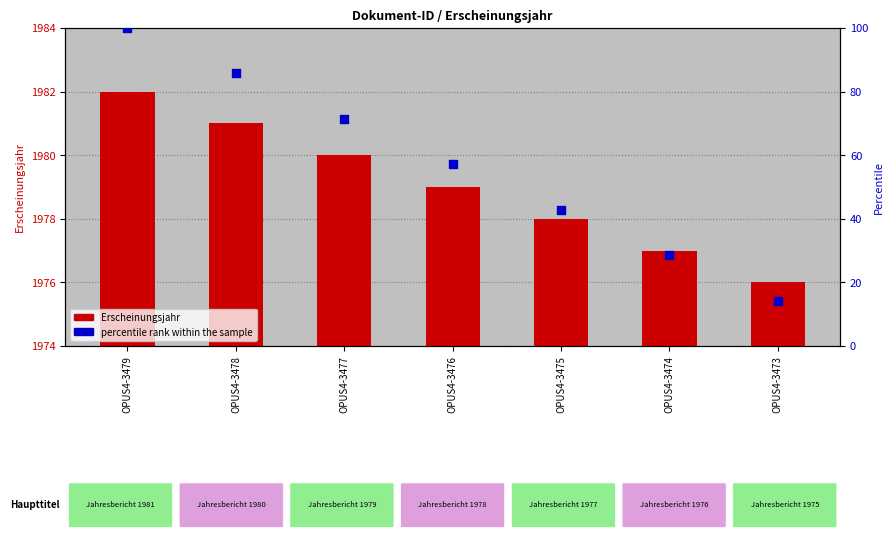

Which series has the largest total across all categories?

Erscheinungsjahr